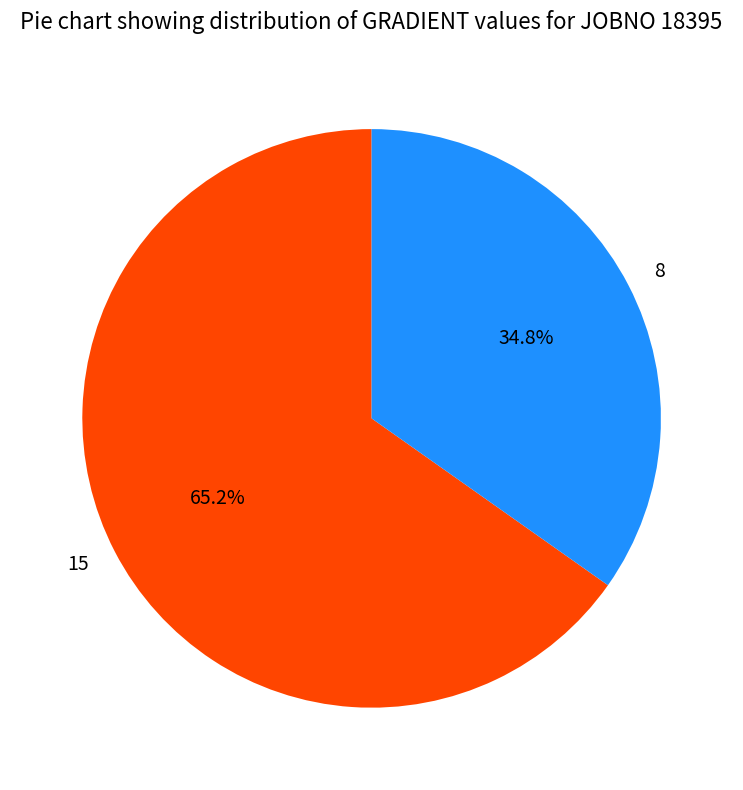

Do 15 and 8 together represent more than half of the pie?

Yes